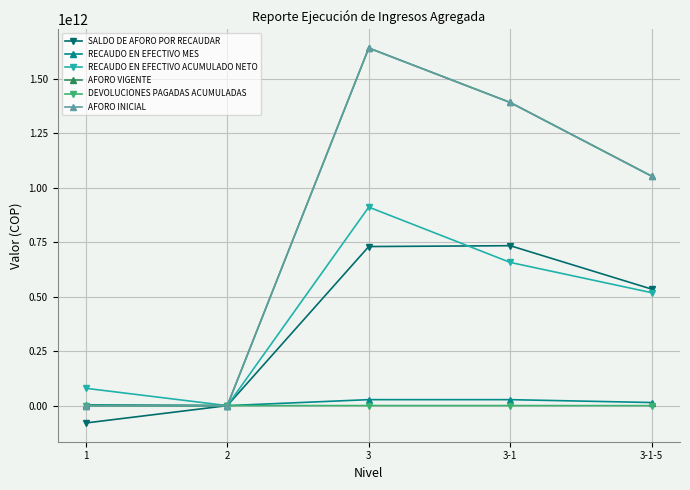

What is the label of the 4th point from the left?

3-1